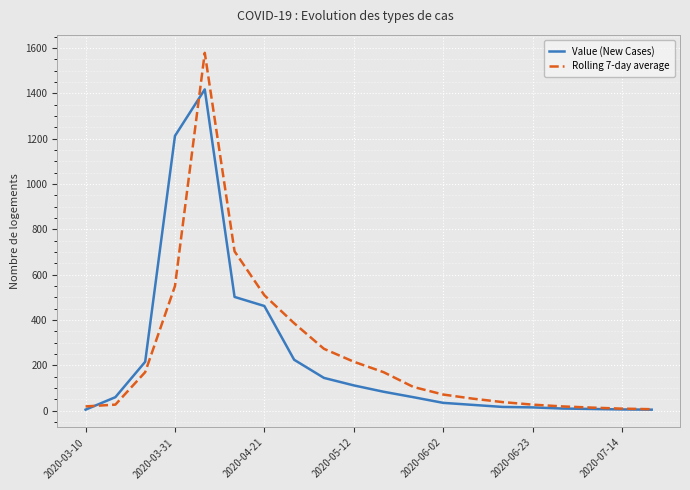

What is the highest value of the Rolling 7-day average series?

1578.1